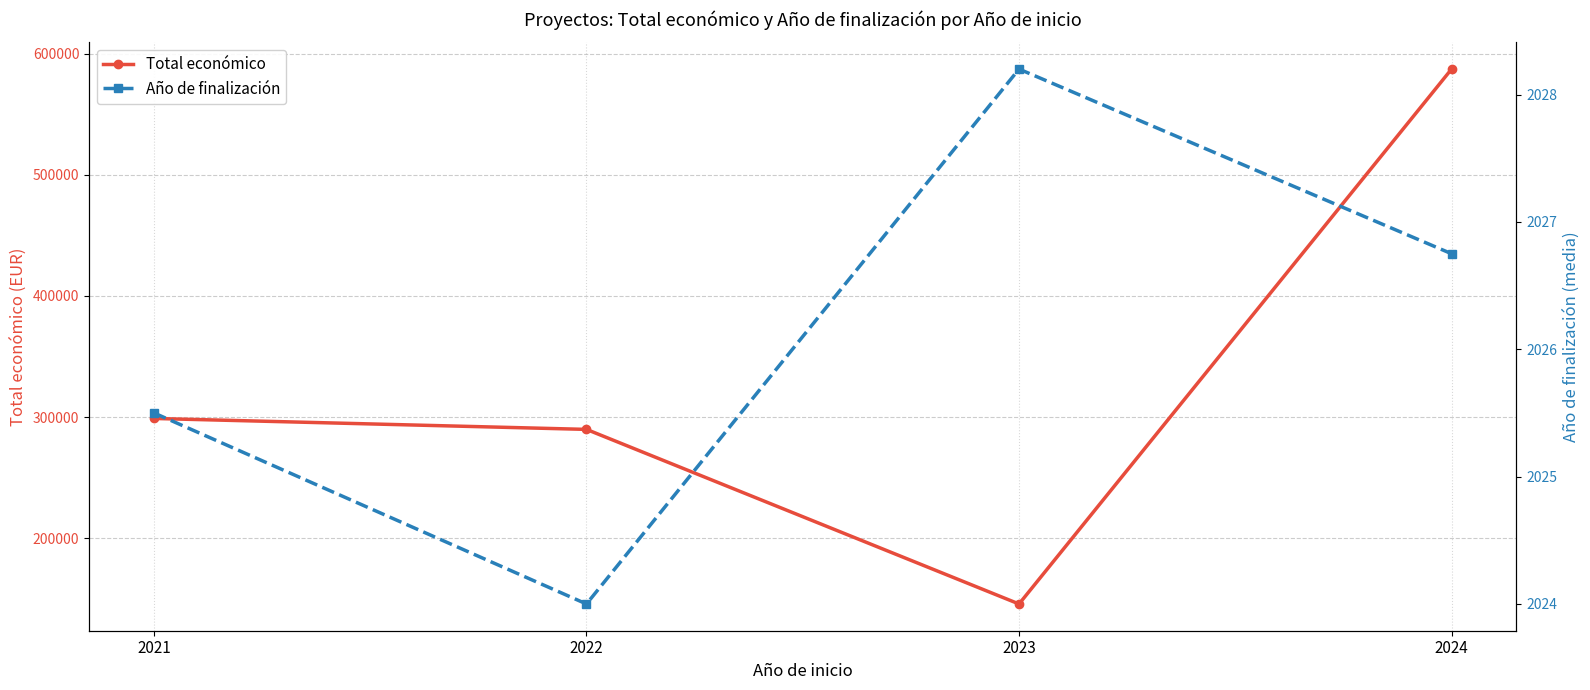

Rank the series by their maximum value, from highest to lowest.

Total económico, Año de finalización